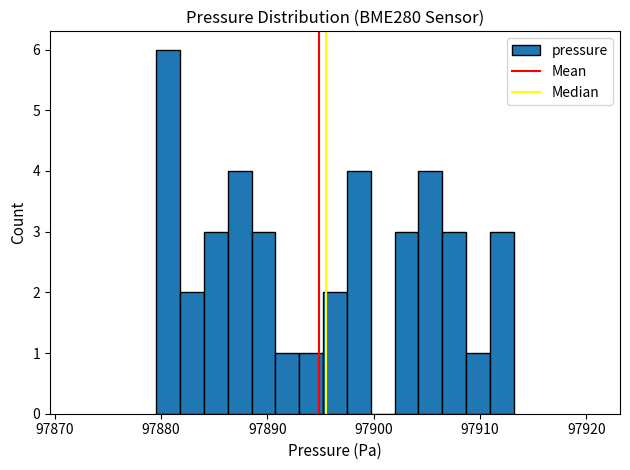

Read against the x-axis, roughly where is the centre of the tallest bar?

97881